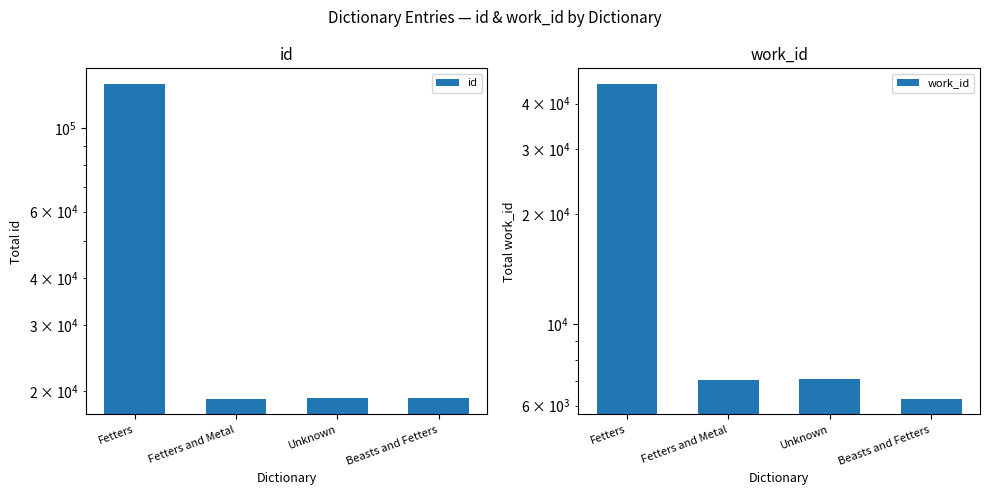

At which label is id closest to 75106?

Beasts and Fetters